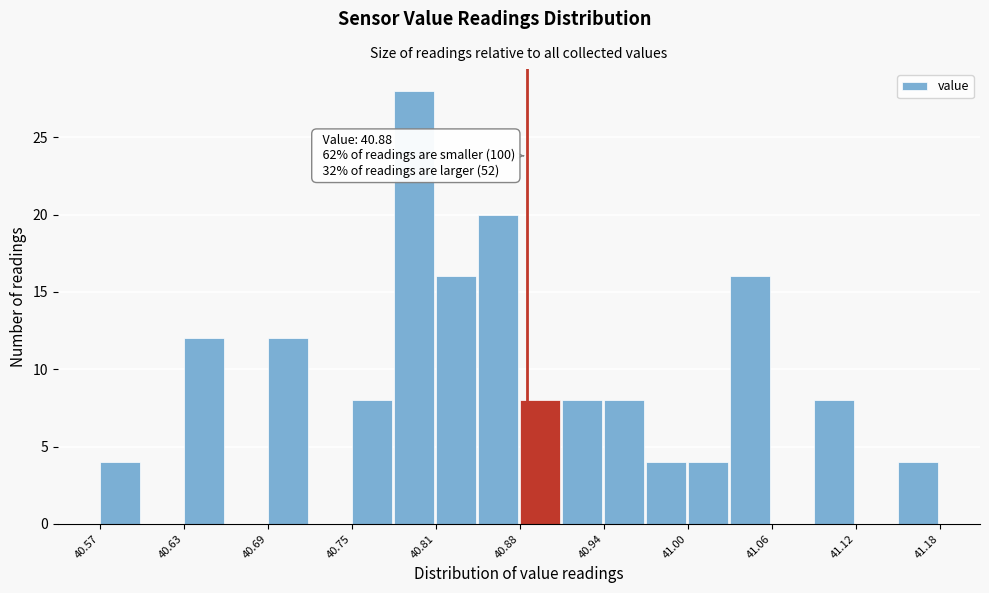

Read against the x-axis, roughly where is the centre of the tallest bar?

40.80